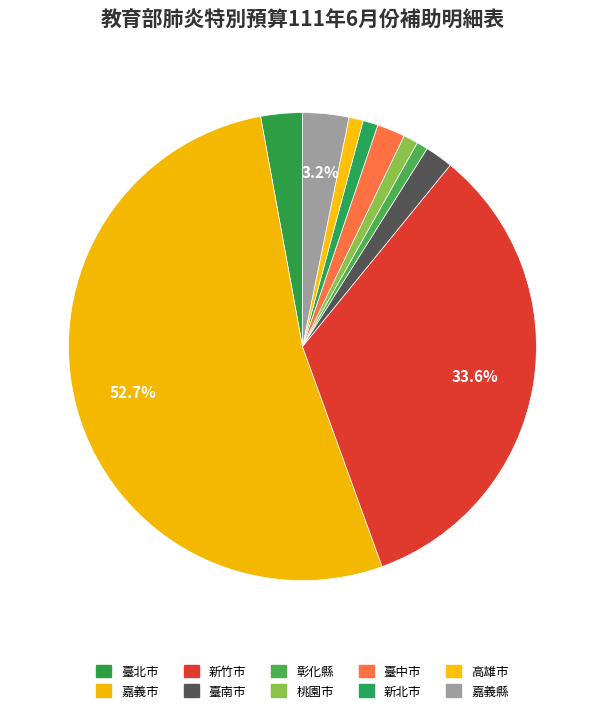

Which has a higher value, 臺北市 or 高雄市?

臺北市